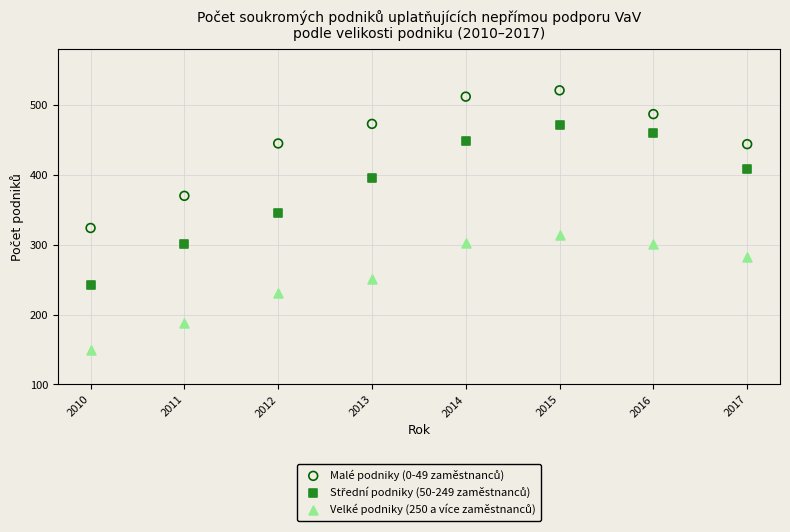

What is the X range (max minus min) for the scatter plot?

7